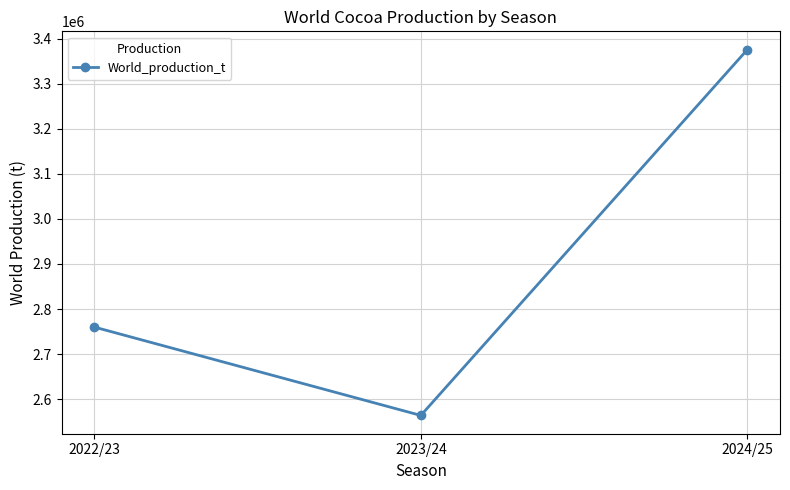

Reading right to left, what are all the values shown in this chart?

3375500	2564000	2760000